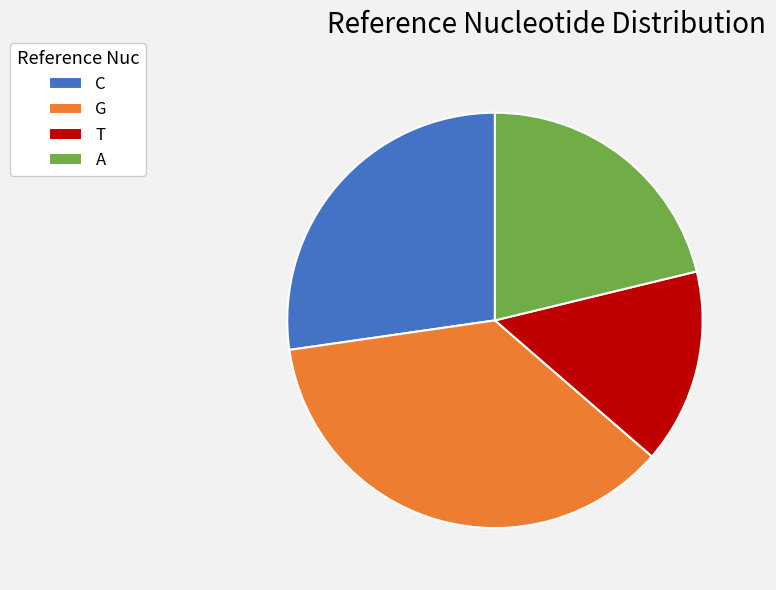

True or false: T accounts for 6% of the total.

False